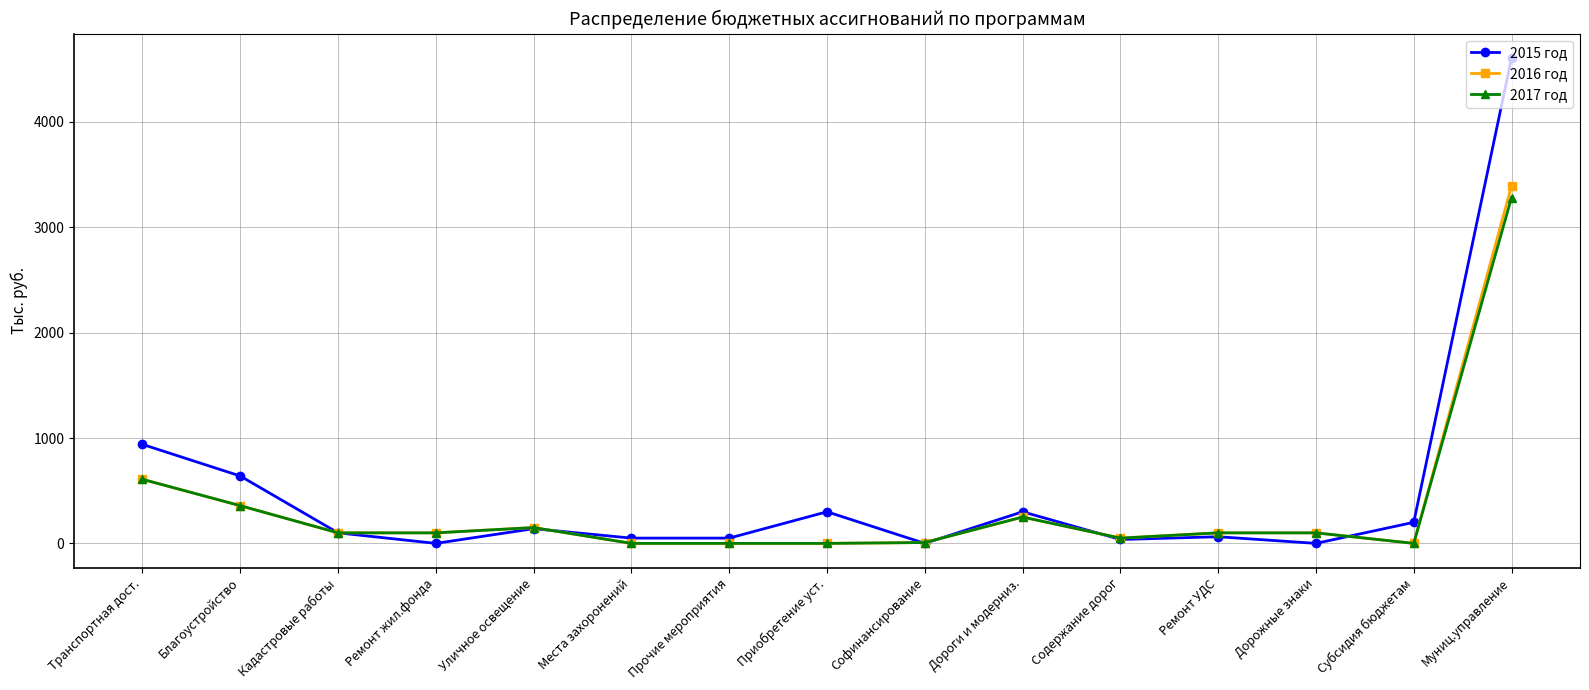

What is the approximate value of 2016 год at Содержание дорог?

50.0